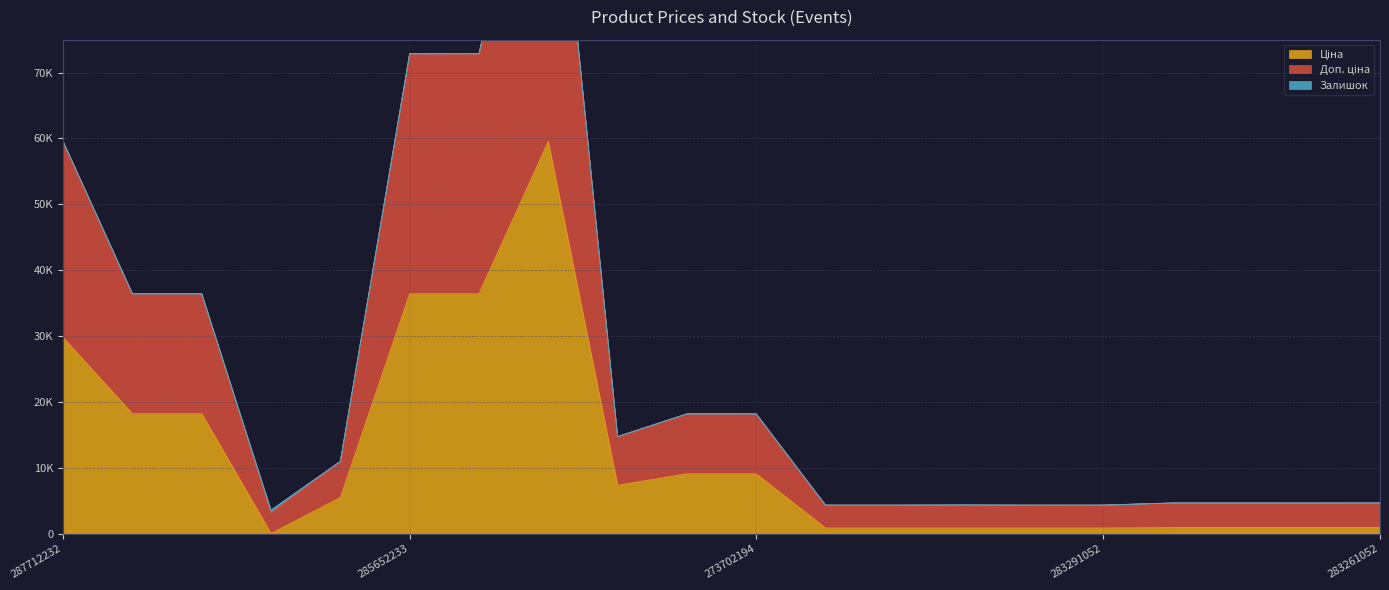

True or false: Ціна has a value of 1271.8 at 283291856.

False